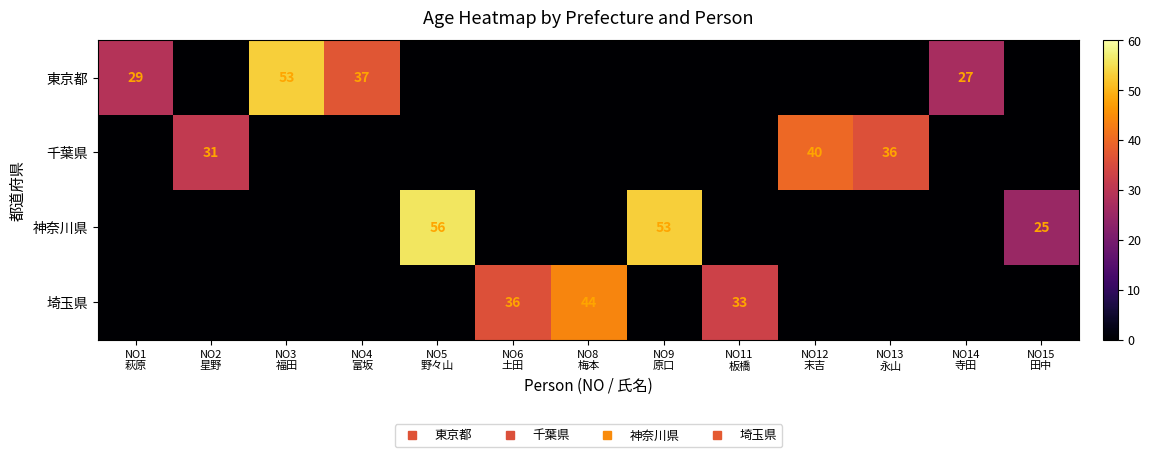

What is the average value of the 神奈川県 series?

10